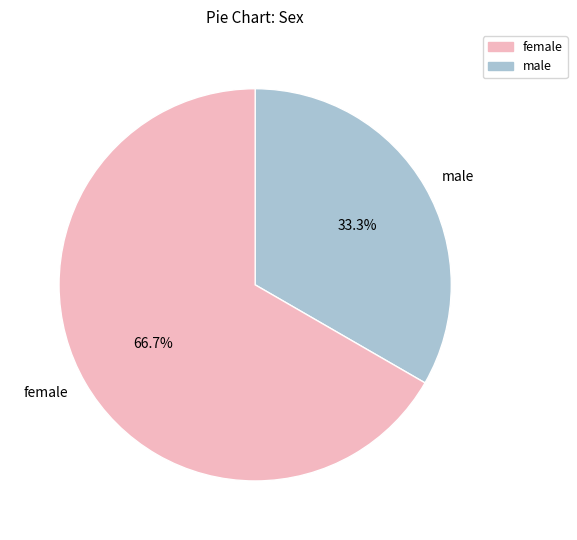

Is there a majority slice in this chart?

Yes